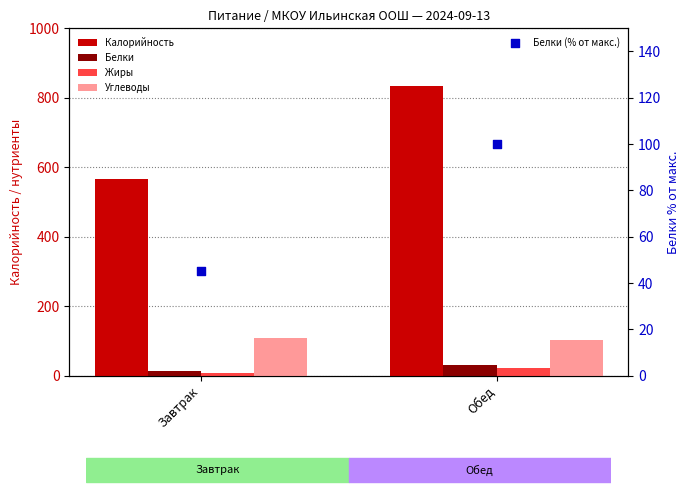

What is the total value across all series at Обед?

1090.0